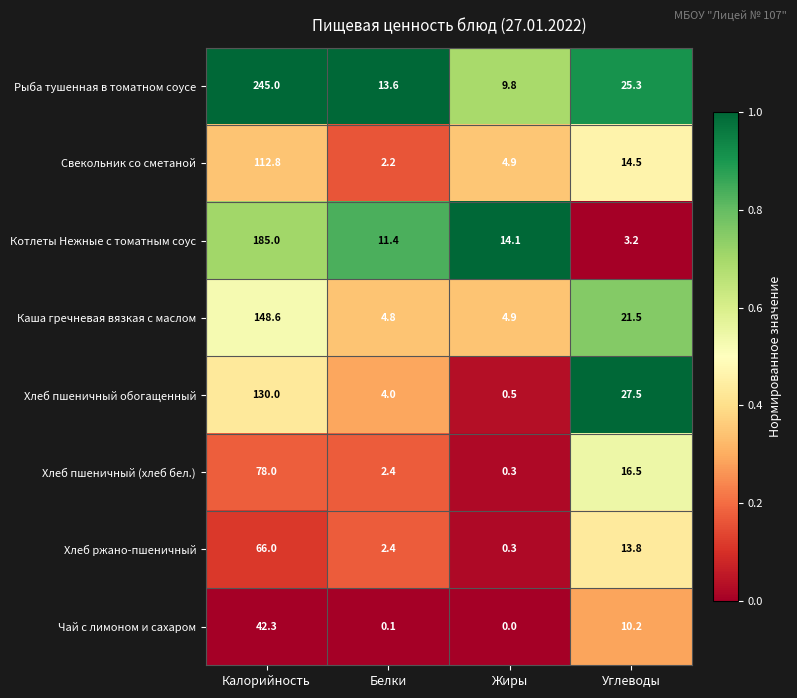

The Каша гречневая вязкая с маслом series shows 28.0 at Углеводы. True or false?

False